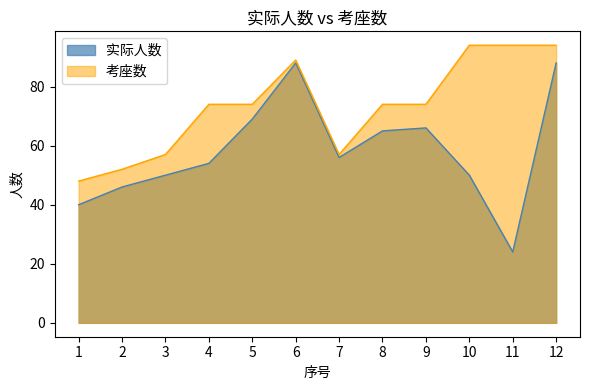

Rank the series by their maximum value, from lowest to highest.

实际人数, 考座数